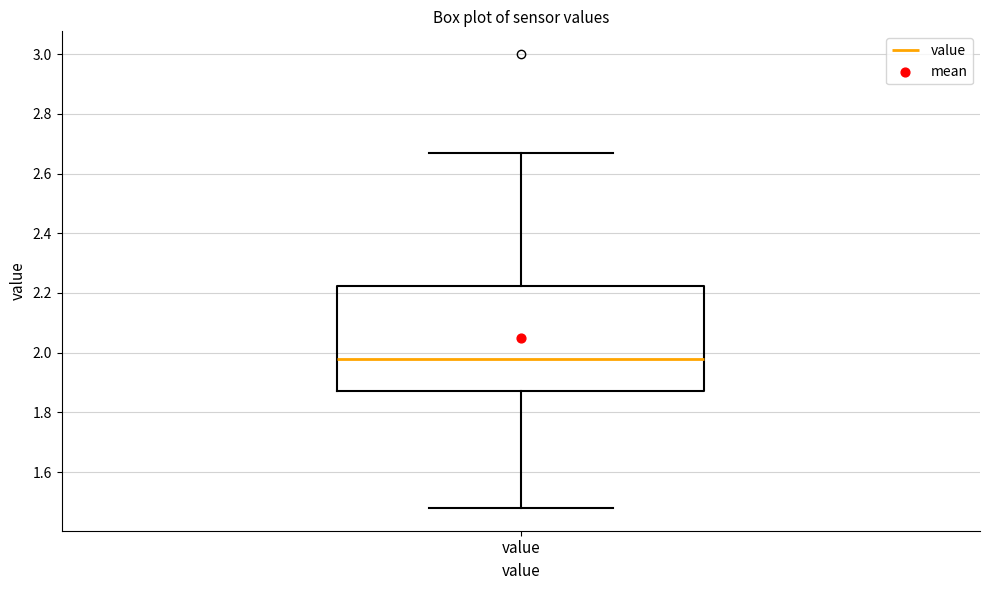

Transcribe this box plot: give where the median line is, the range the box spans, and where the two whiskers end, as read against the y-axis. The values are not printed on the chart, so give them approximately, as read against the axis.

median 1.98, box 1.88 to 2.22, whiskers 1.48 to 2.68